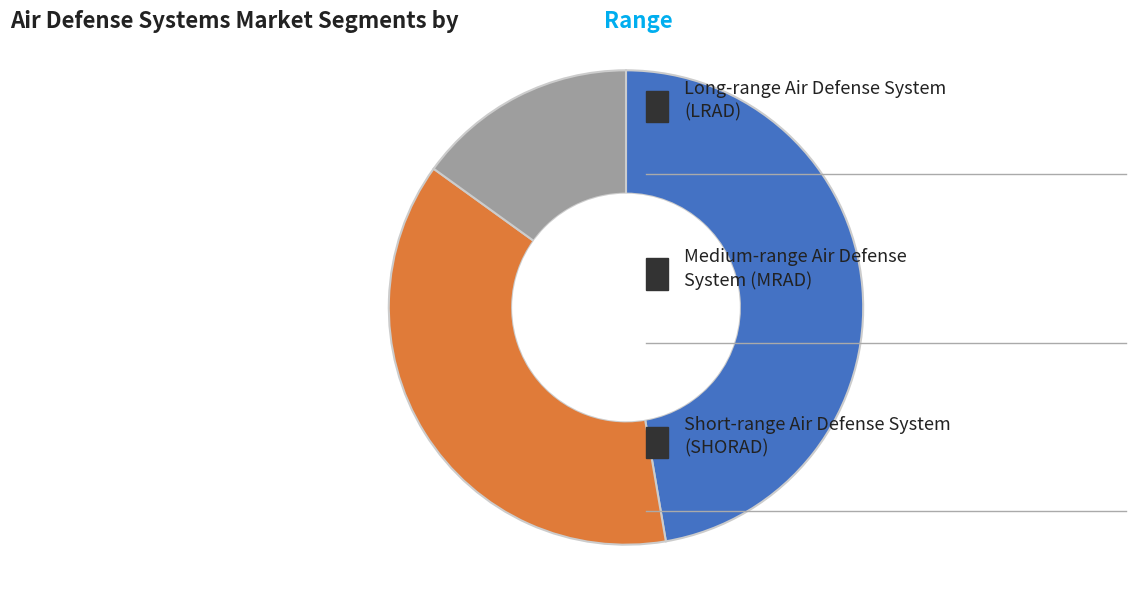

Does any single category account for the majority?

No